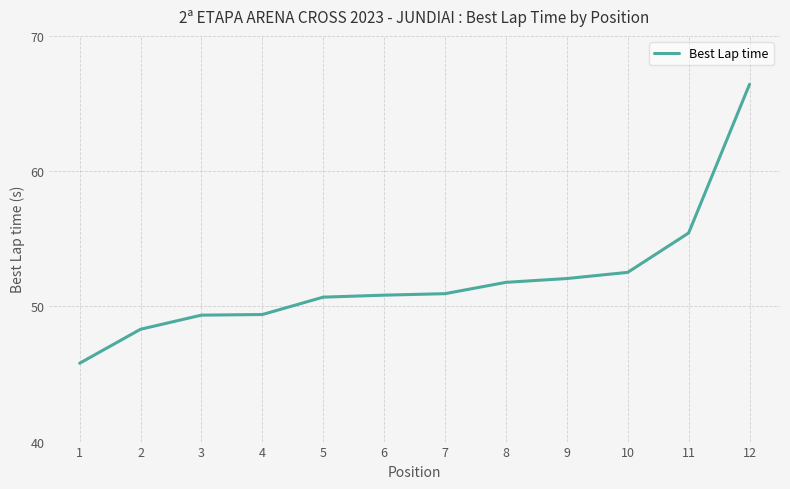

Count the number of data series in this chart.

1